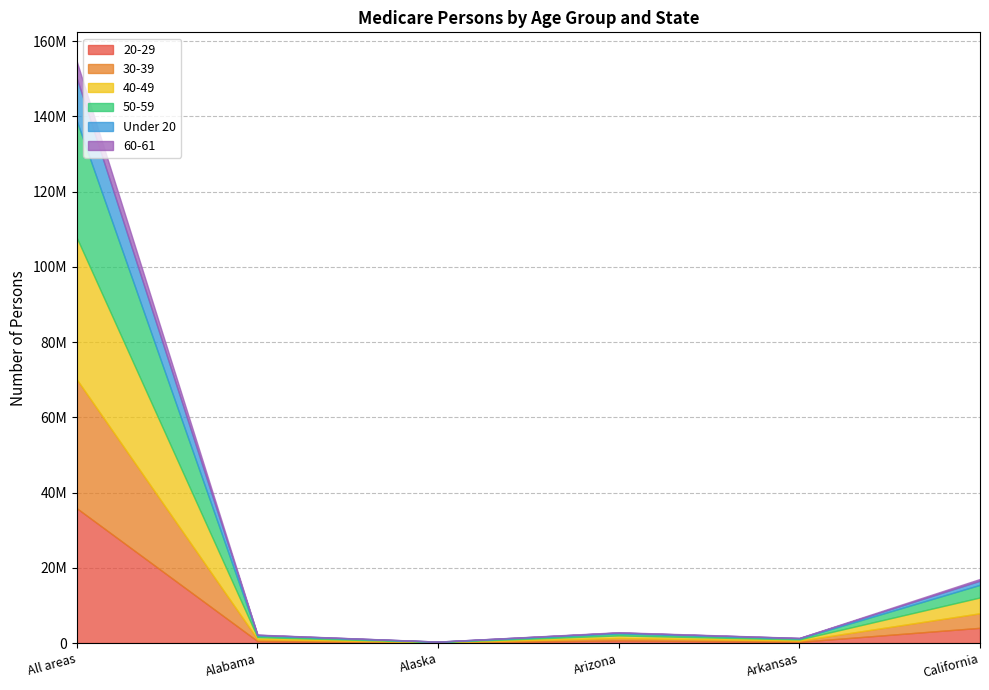

How many values in the 60-61 series exceed 86009?

2